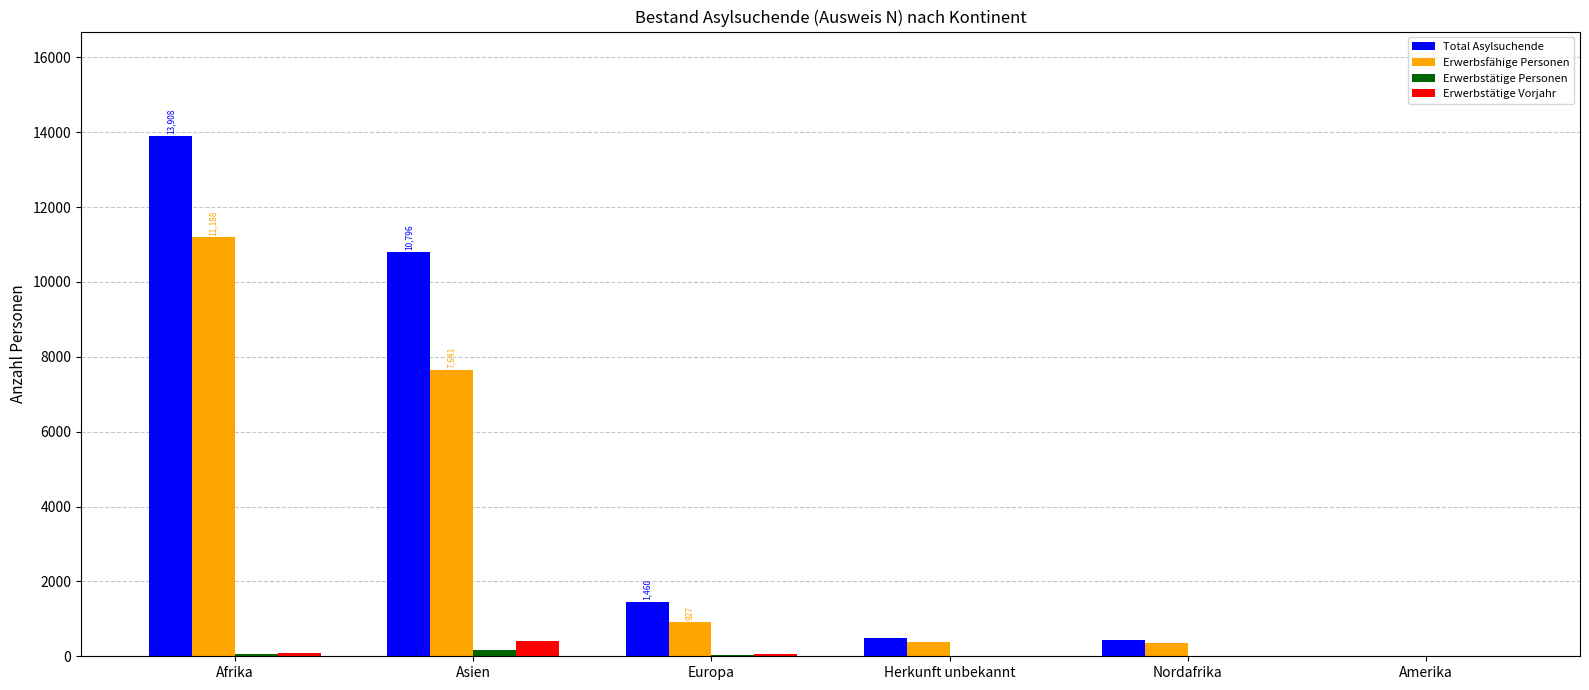

At which label is Total Asylsuchende closest to 6962?

Asien